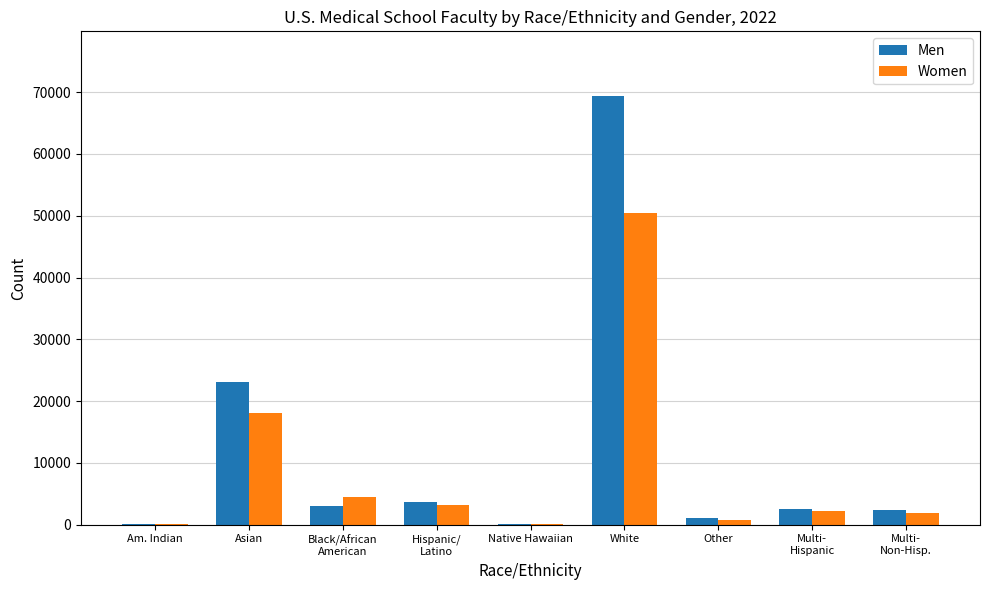

What are all the series names shown in the legend?

Men, Women